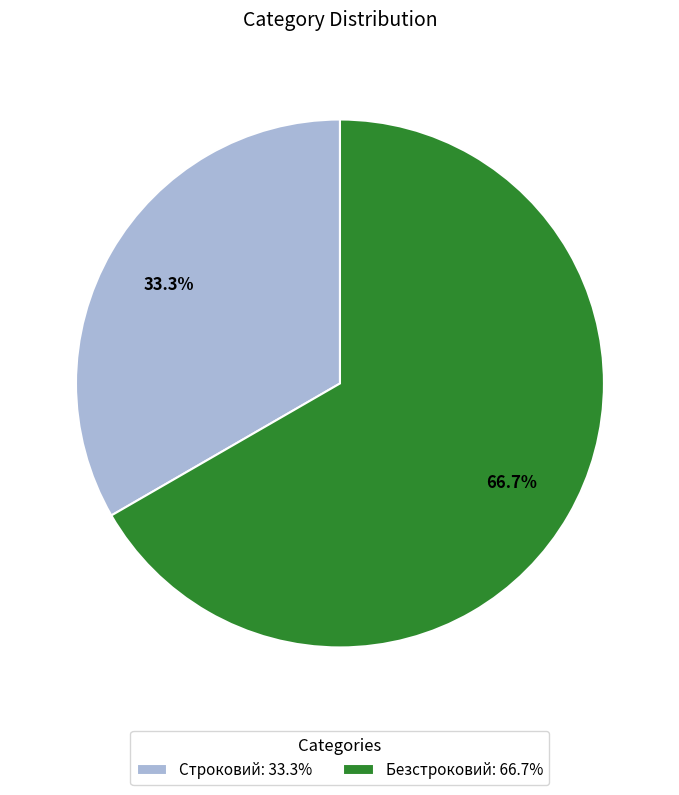

Which slice is the smallest?

Строковий